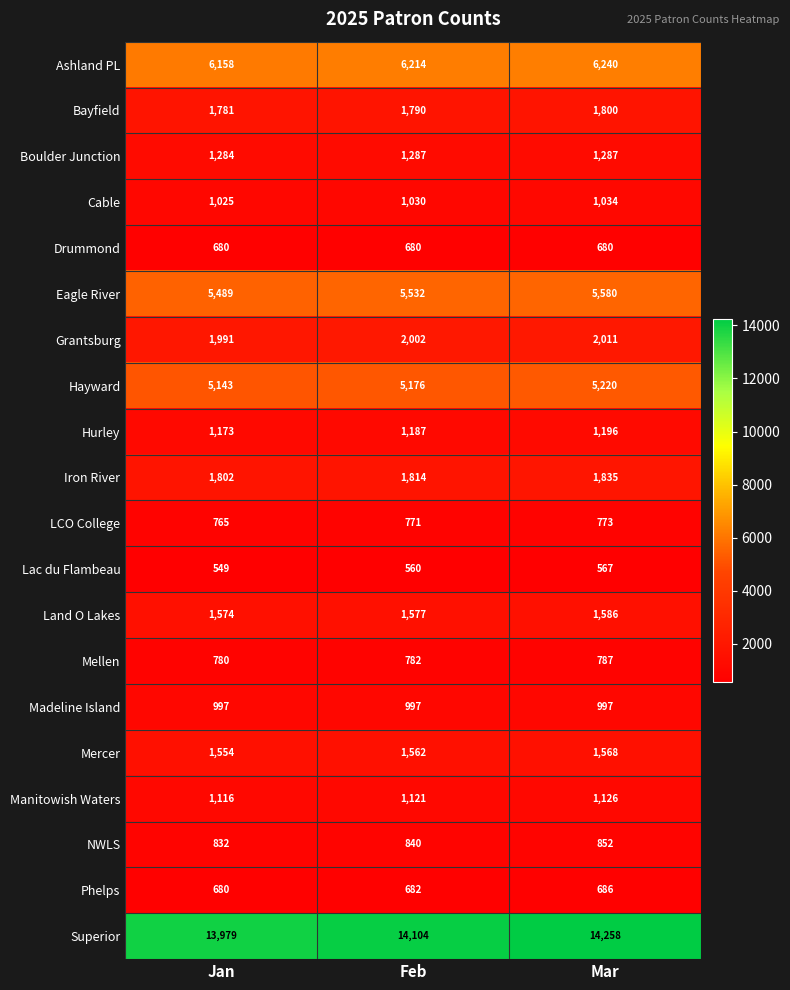

How many values in the Mercer series are below 1562?

1